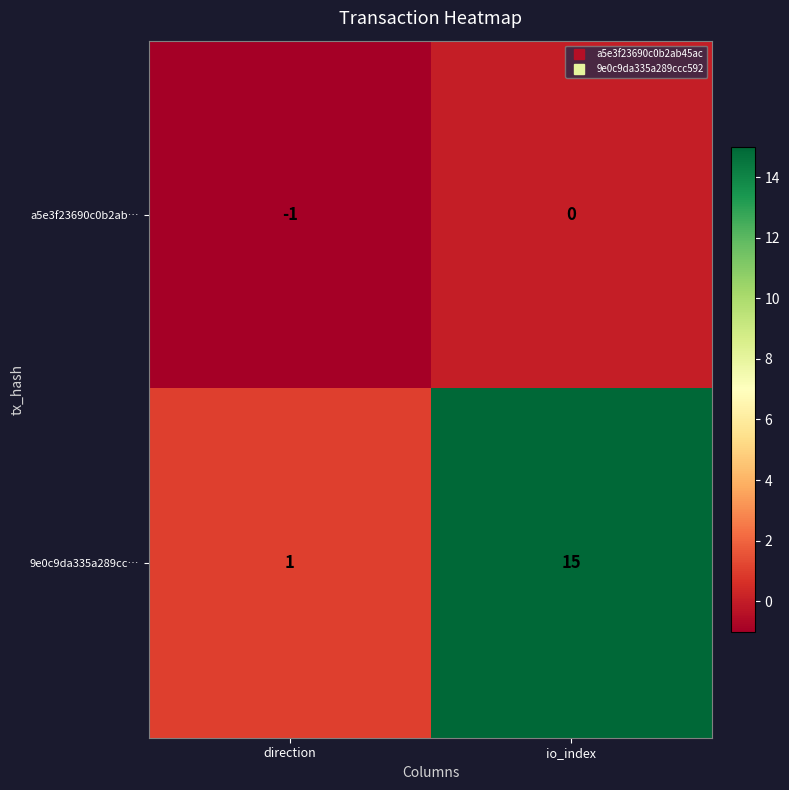

How many distinct data groups are displayed?

2